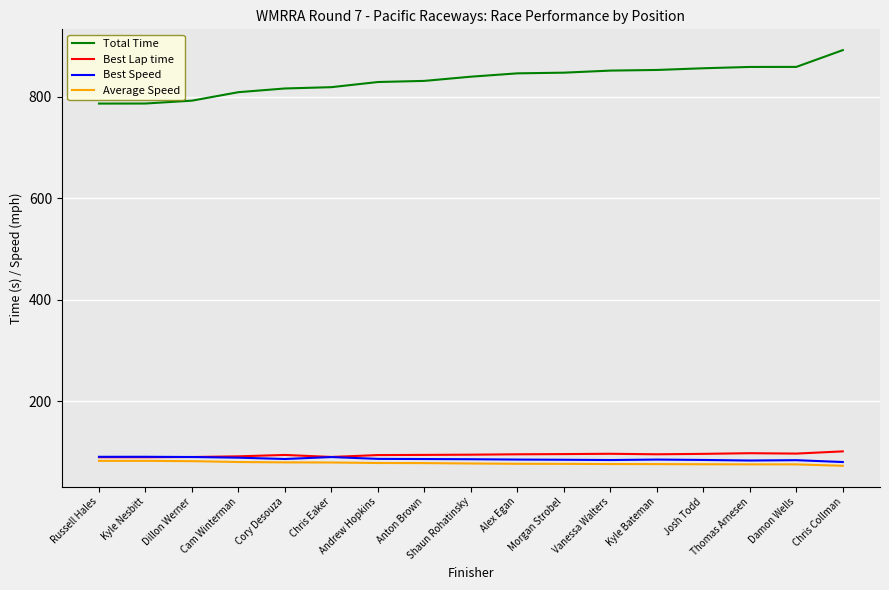

At how many categories does at least one series exceed 143?

17